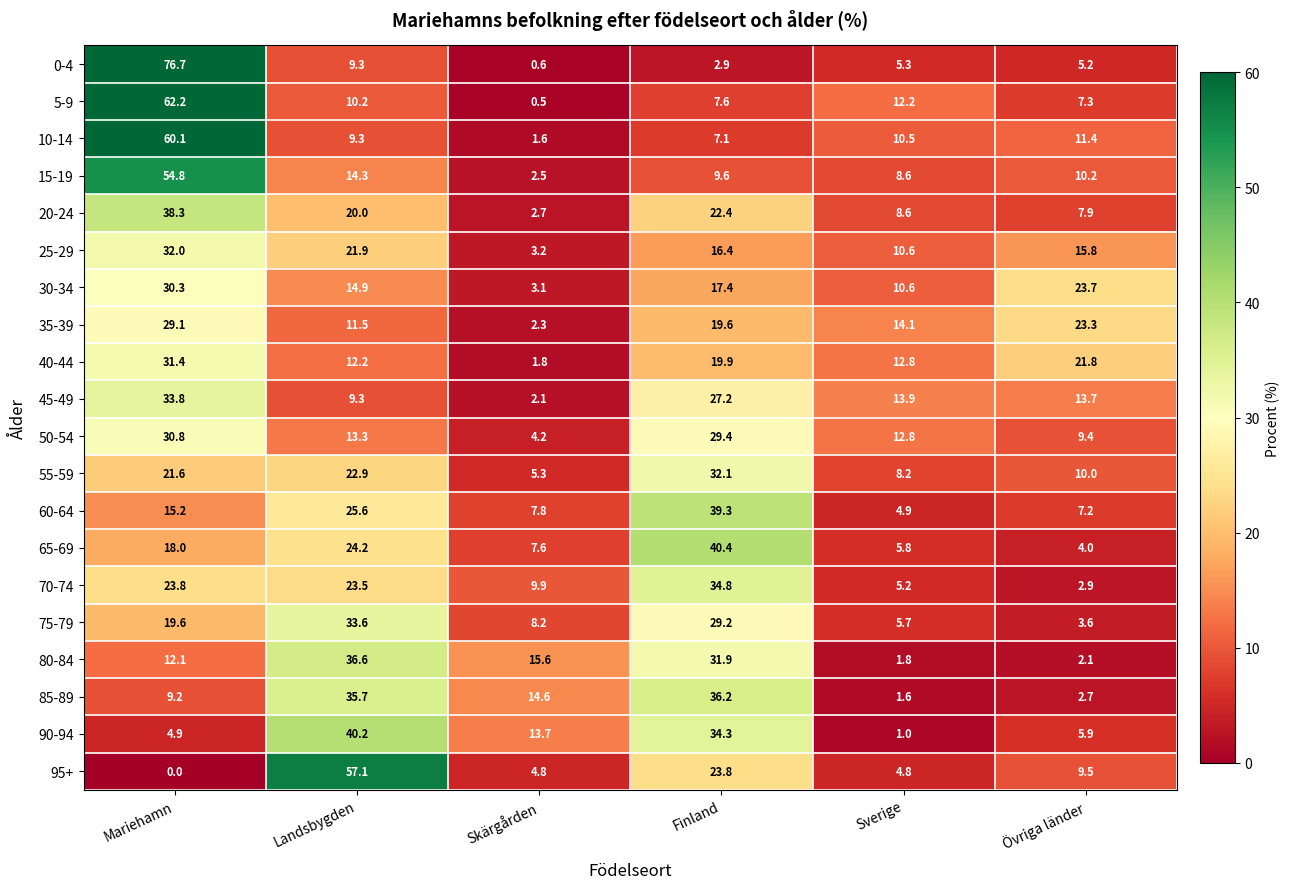

What is the difference between the highest and lowest values at Skärgården?

15.1